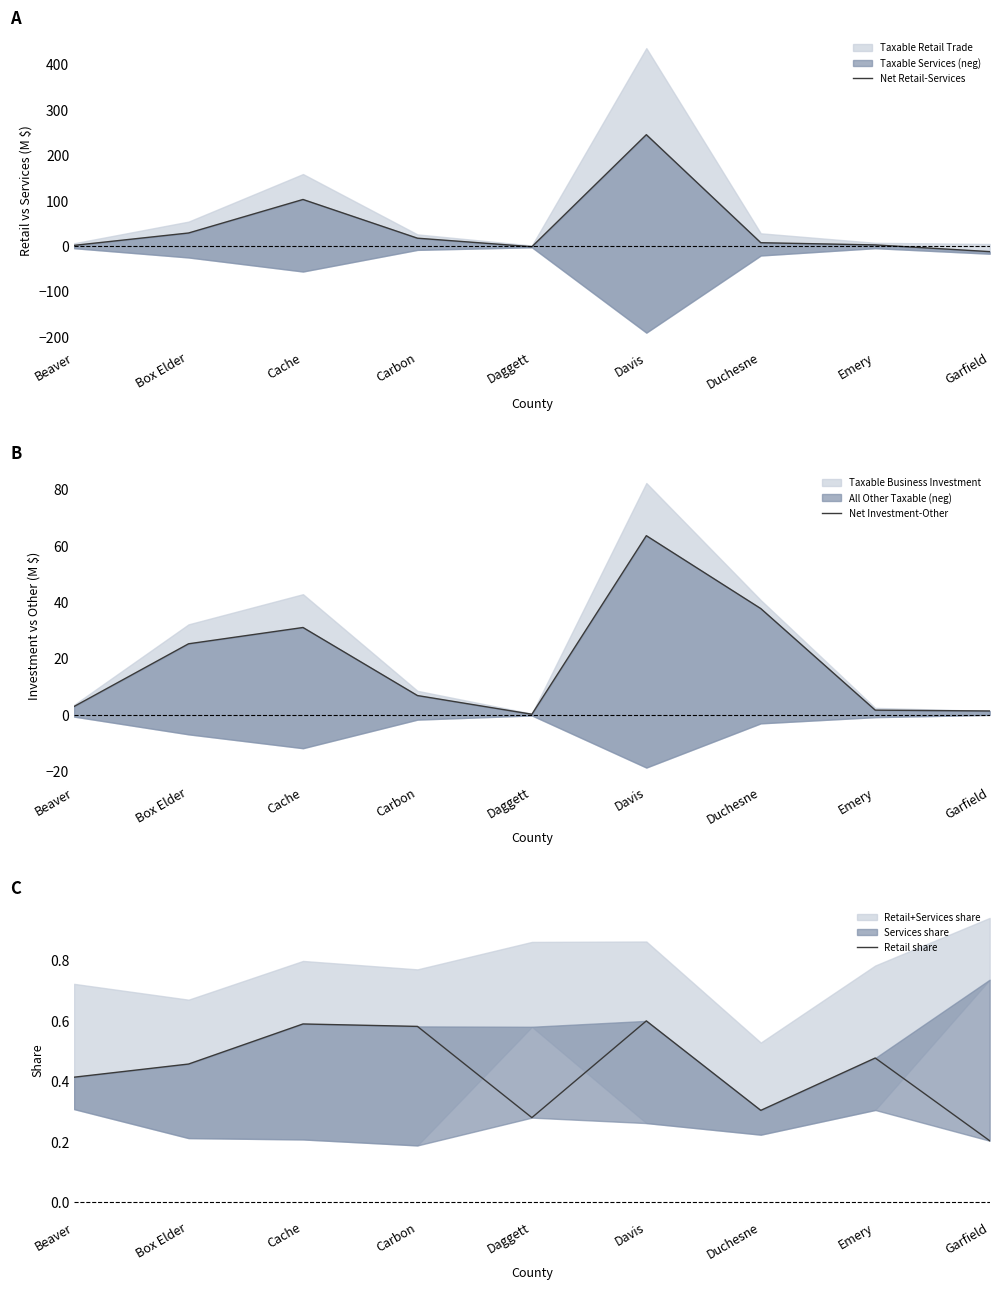

Reading right to left, transcribe all the data shown in this chart.

Net Retail-Services: Garfield=-12.2	Emery=2.6	Duchesne=7.4	Davis=245.4	Daggett=-1.4	Carbon=17.4	Cache=102.7	Box Elder=28.9	Beaver=1.6
Net Investment-Other: Garfield=1.4	Emery=1.7	Duchesne=37.7	Davis=63.6	Daggett=0.2	Carbon=6.9	Cache=31.0	Box Elder=25.2	Beaver=3.0
Retail share: Garfield=0.2	Emery=0.5	Duchesne=0.3	Davis=0.6	Daggett=0.3	Carbon=0.6	Cache=0.6	Box Elder=0.5	Beaver=0.4